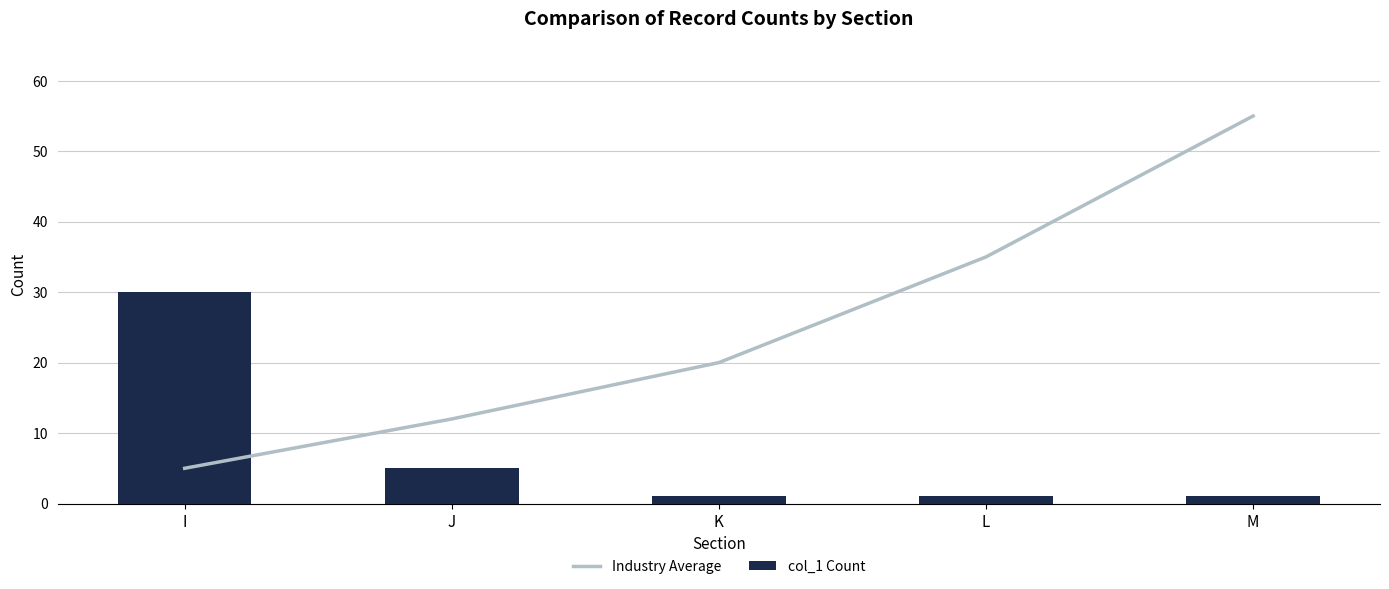

At which label does Industry Average first exceed 20?

L